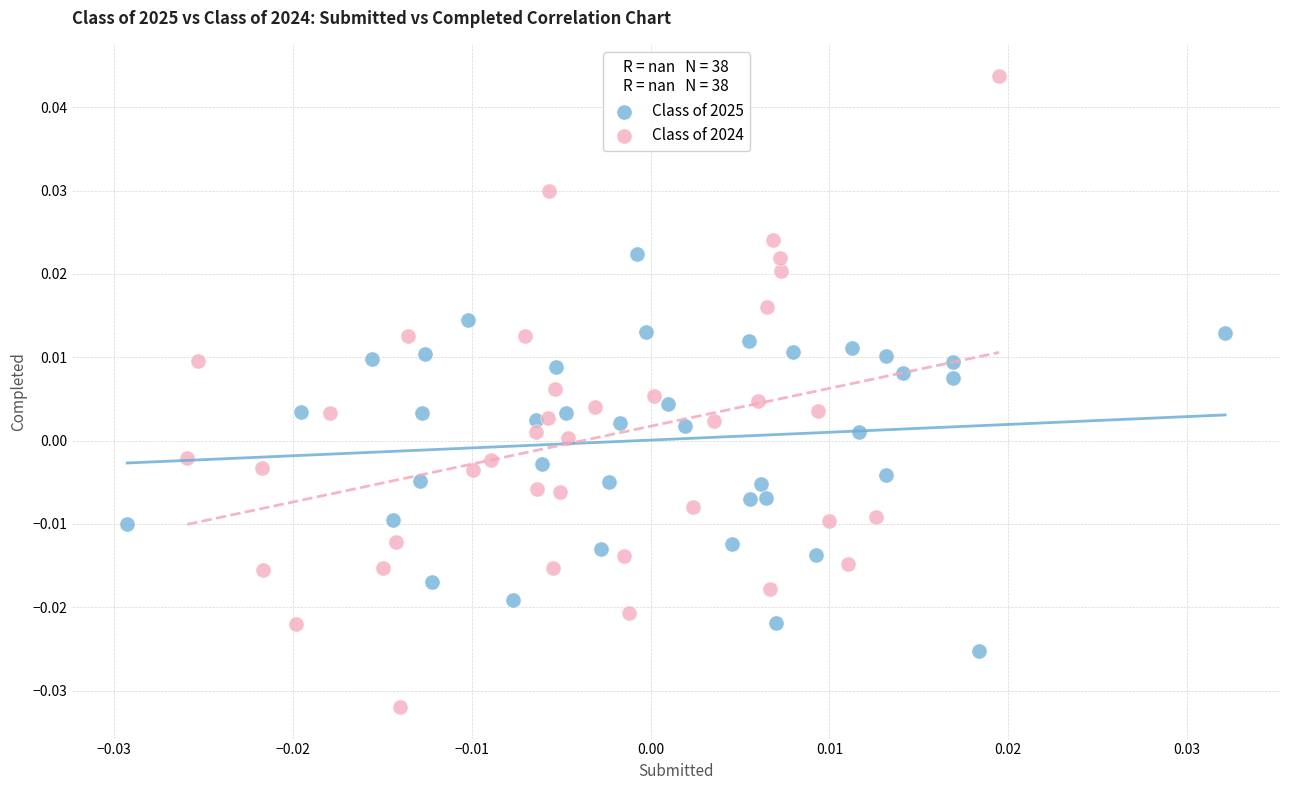

What are all the series names shown in the legend?

Class of 2025, Class of 2024